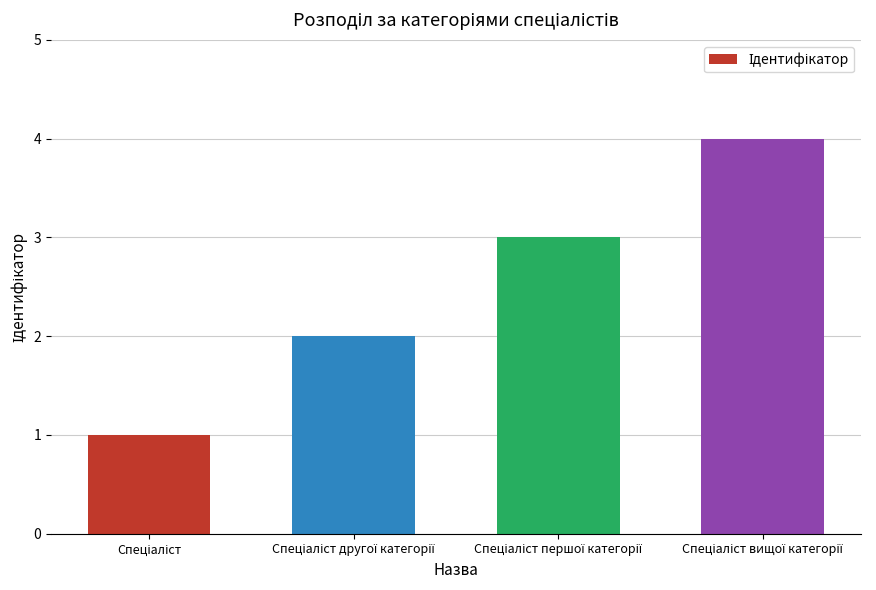

What is the maximum value shown in the chart?

4